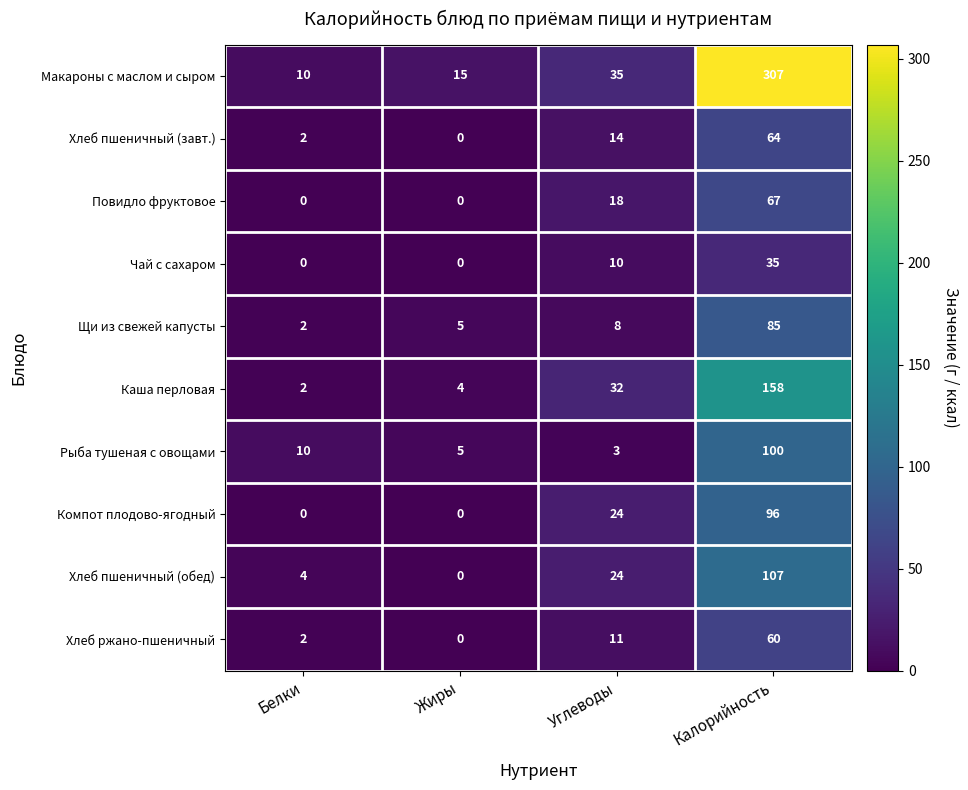

Count the number of categories in the chart.

4